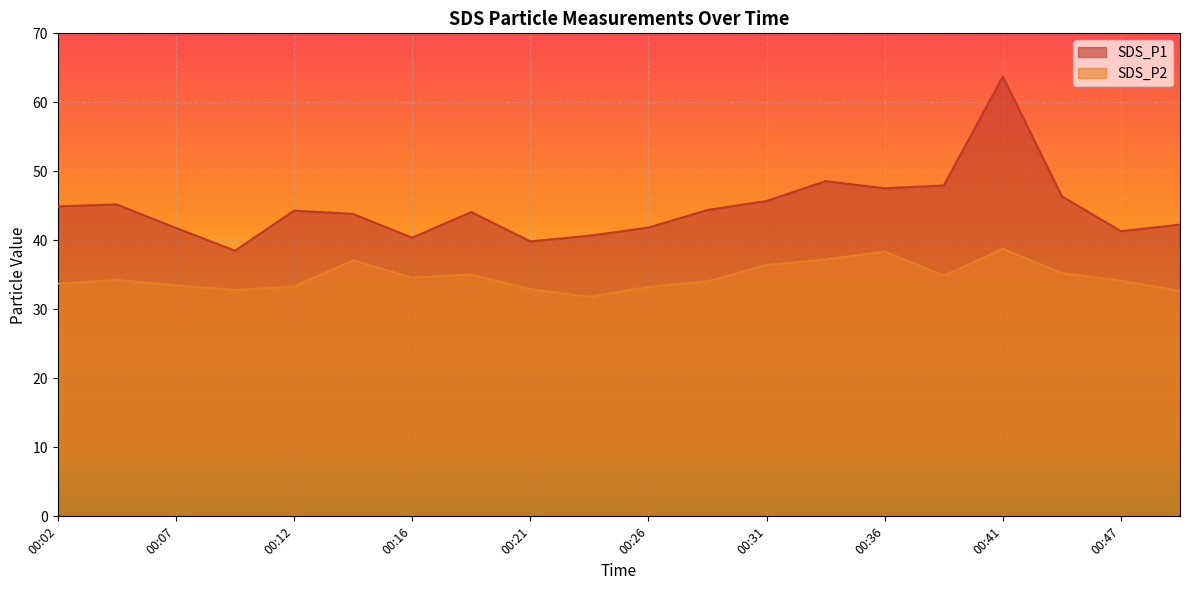

Between 00:14 and 00:36, which series saw the biggest shift?

SDS_P1